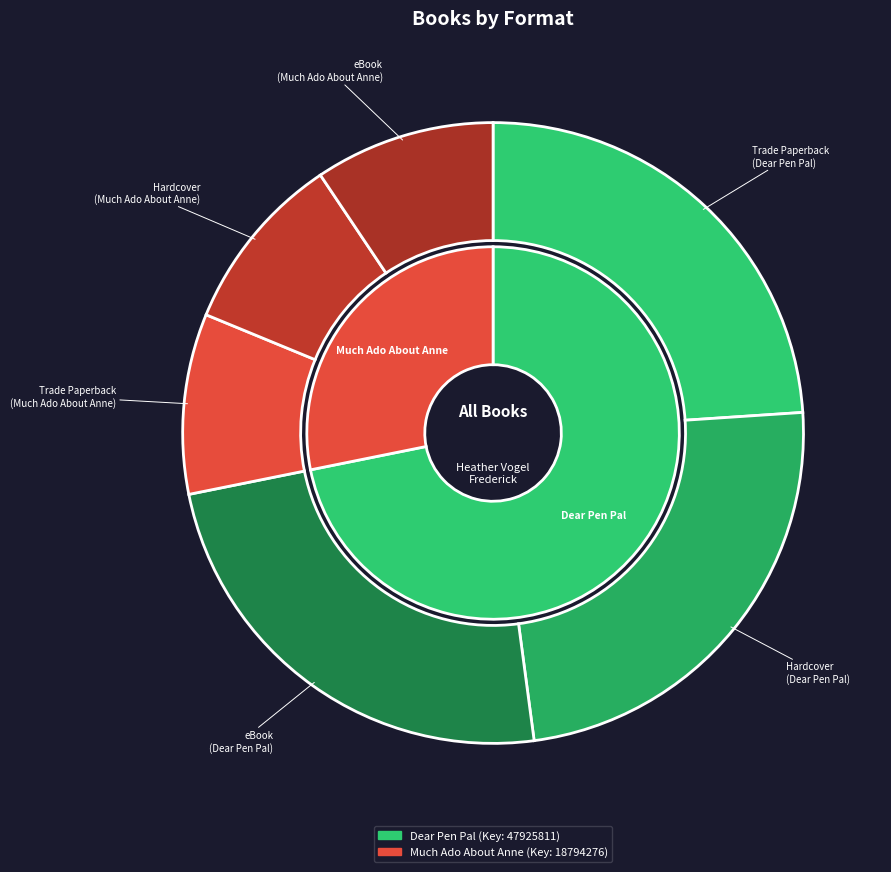

To the nearest percent, what portion does Trade Paperback (Dear Pen Pal) represent?

24%